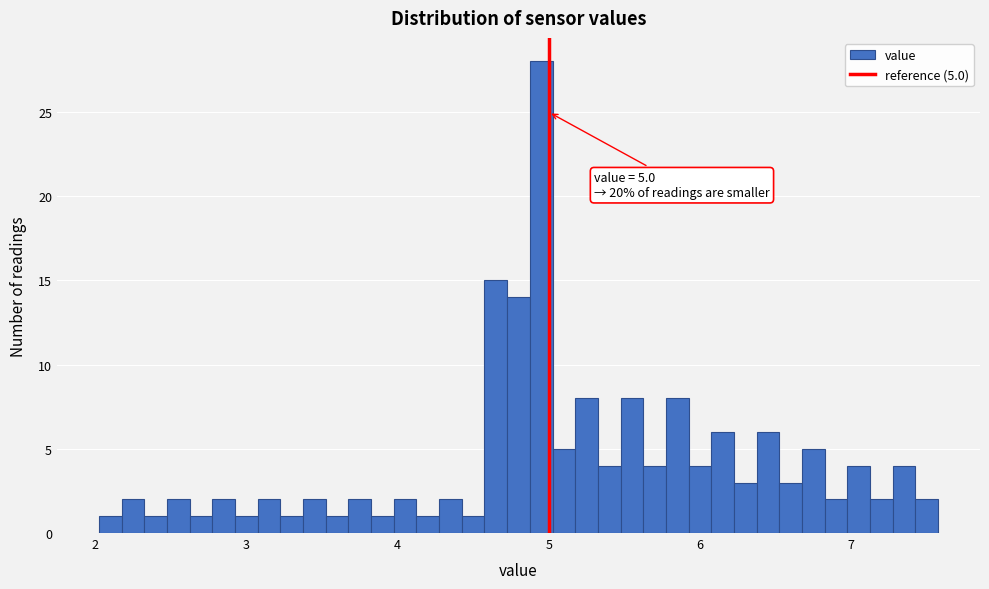

Read against the x-axis, roughly where is the centre of the tallest bar?

5.0